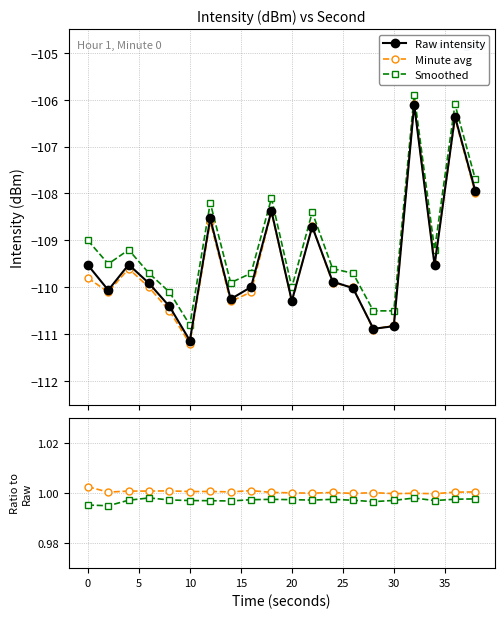

Reading left to right, transcribe all the data shown in this chart.

Raw intensity: -109.5	-110.1	-109.5	-109.9	-110.4	-111.1	-108.5	-110.2	-110.0	-108.4	-110.3	-108.7	-109.9	-110.0	-110.9	-110.8	-106.1	-109.5	-106.4	-108.0
Minute avg: -109.8	-110.1	-109.6	-110.0	-110.5	-111.2	-108.6	-110.3	-110.1	-108.4	-110.3	-108.7	-109.9	-110.0	-110.9	-110.8	-106.1	-109.5	-106.4	-108.0
Smoothed: -109.0	-109.5	-109.2	-109.7	-110.1	-110.8	-108.2	-109.9	-109.7	-108.1	-110.0	-108.4	-109.6	-109.7	-110.5	-110.5	-105.9	-109.2	-106.1	-107.7
Minute avg / Raw: 1.0	1.0	1.0	1.0	1.0	1.0	1.0	1.0	1.0	1.0	1.0	1.0	1.0	1.0	1.0	1.0	1.0	1.0	1.0	1.0
Smoothed / Raw: 1.0	1.0	1.0	1.0	1.0	1.0	1.0	1.0	1.0	1.0	1.0	1.0	1.0	1.0	1.0	1.0	1.0	1.0	1.0	1.0